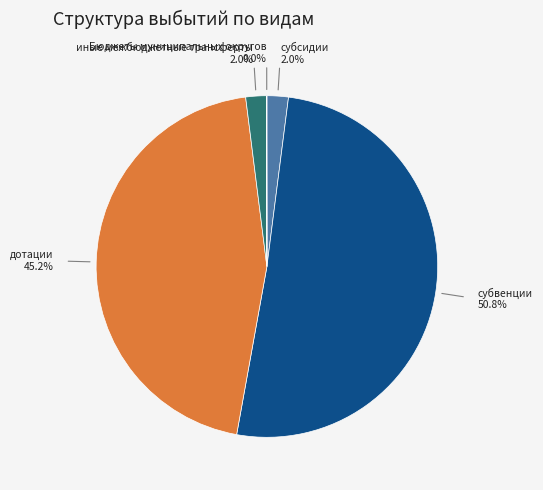

Does any single category account for the majority?

Yes